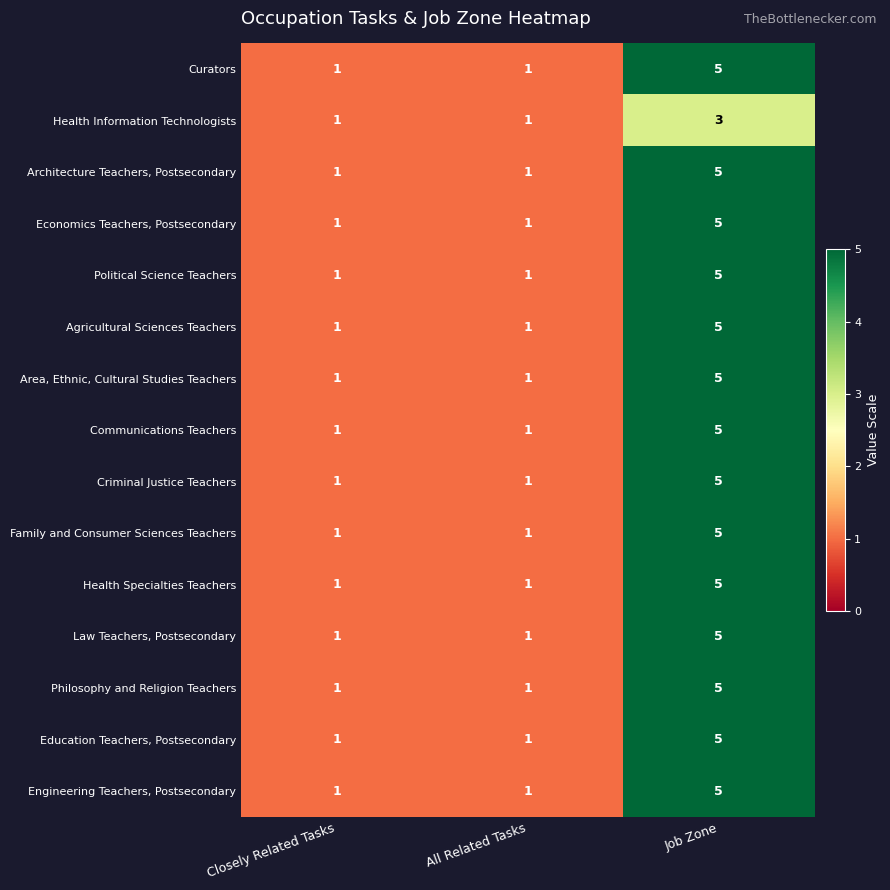

At which category is the sum across all series the highest?

Job Zone